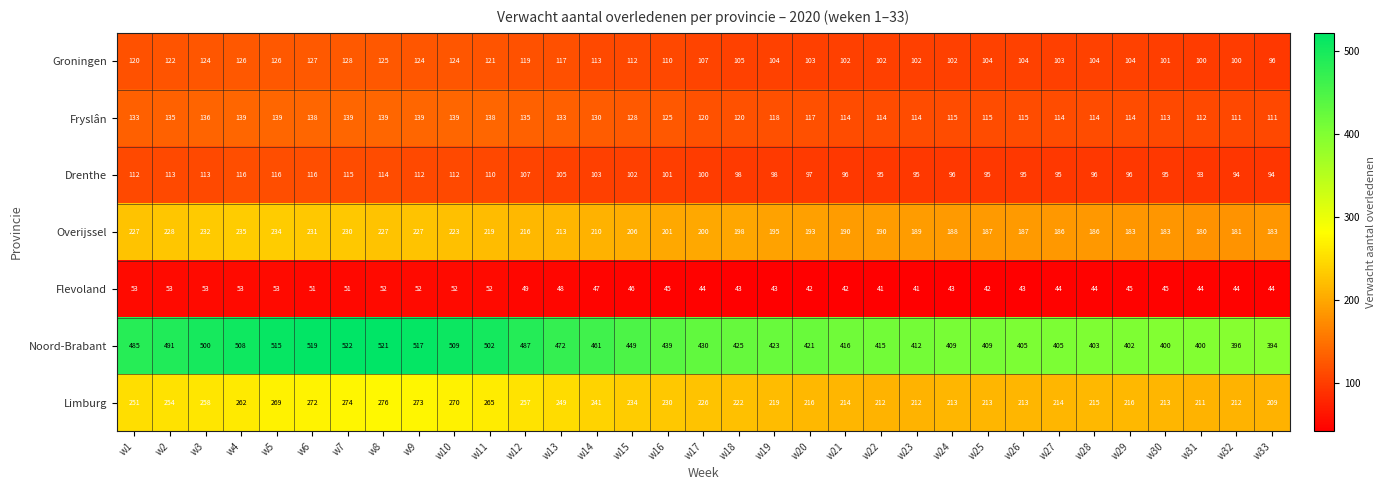

At which category is the sum across all series the highest?

w7